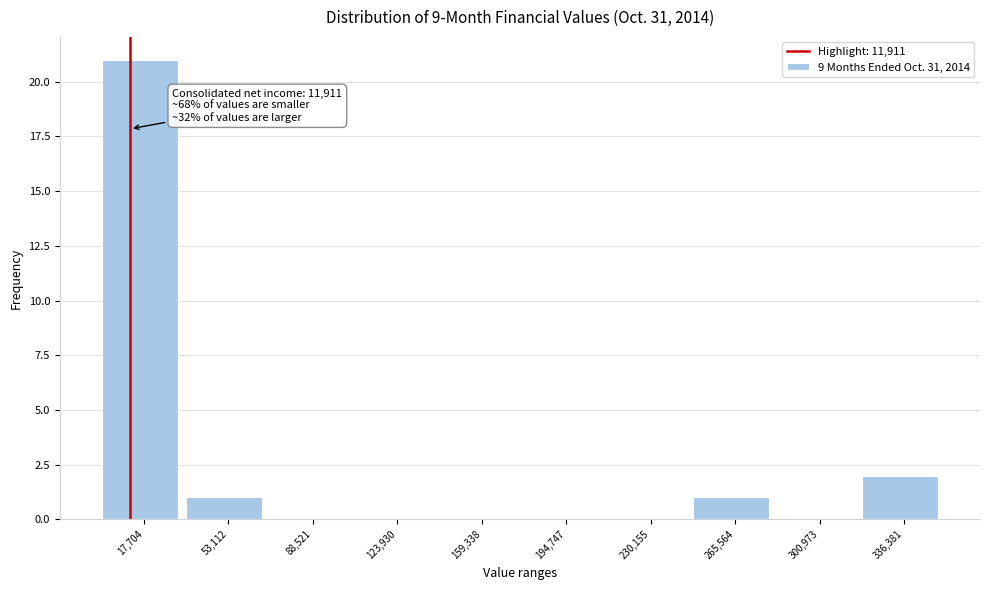

Over which range of the x-axis is the bar tallest?

0 to 35000